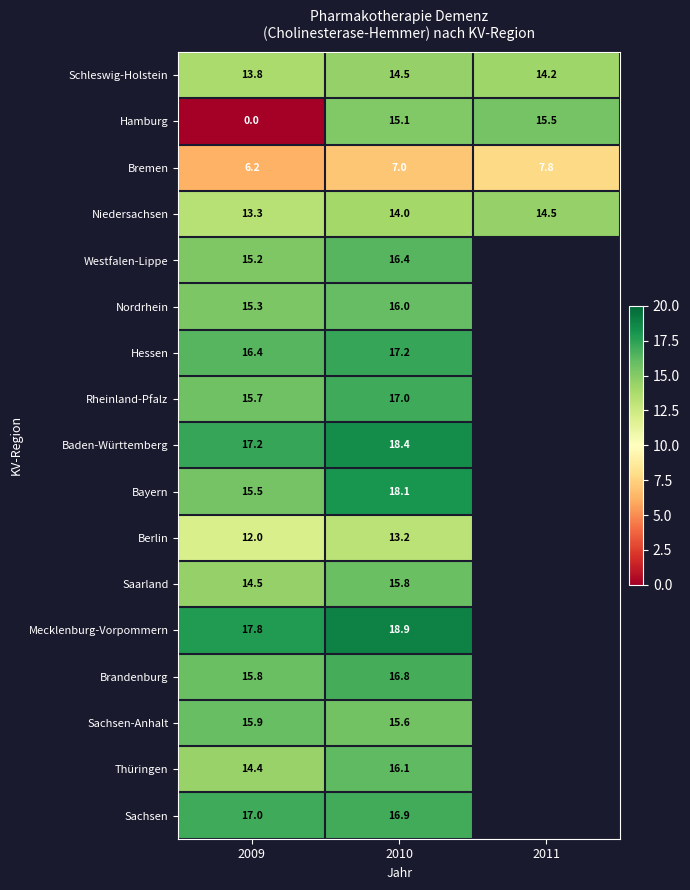

Which series changed the most between 2009 and 2010?

Hamburg